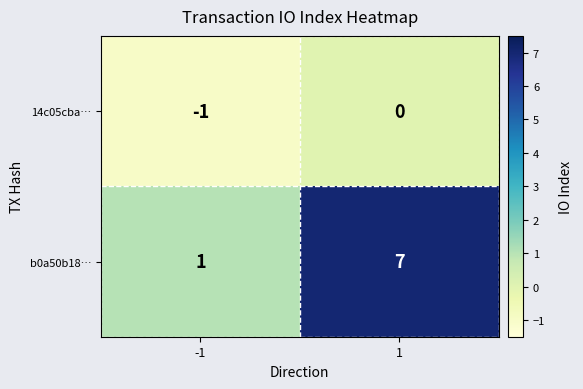

What is the spread (max minus min) of values at -1?

2